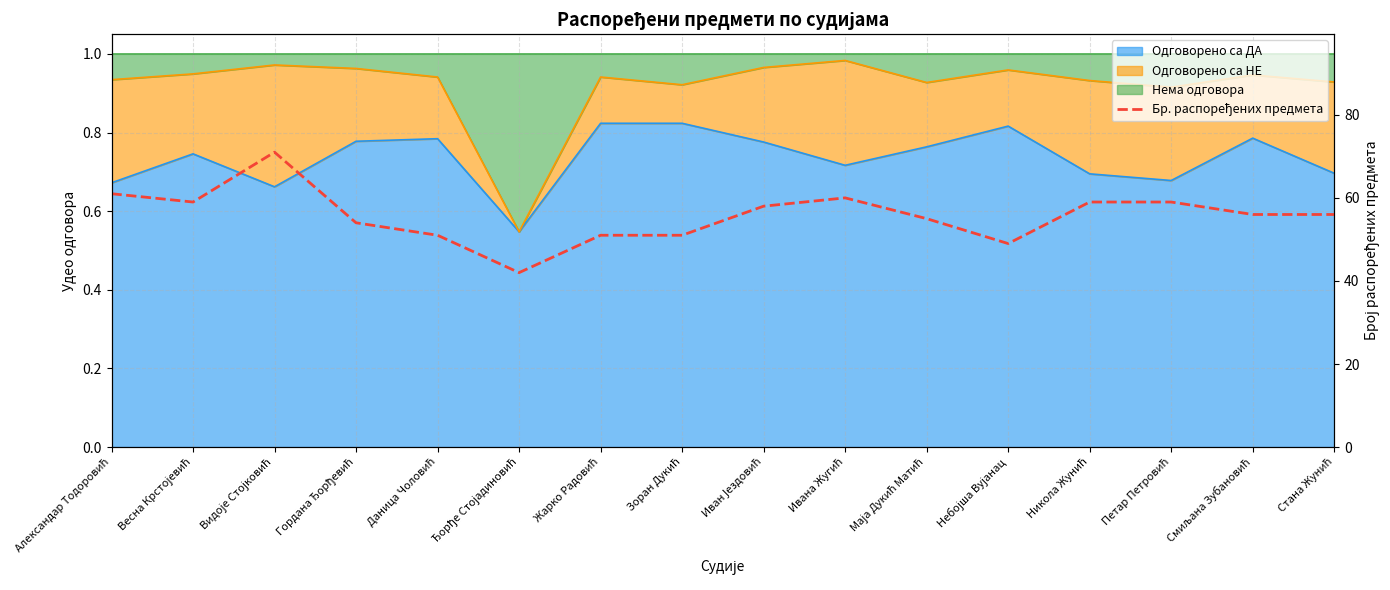

True or false: the data has more than 0 interior local peaks.

True